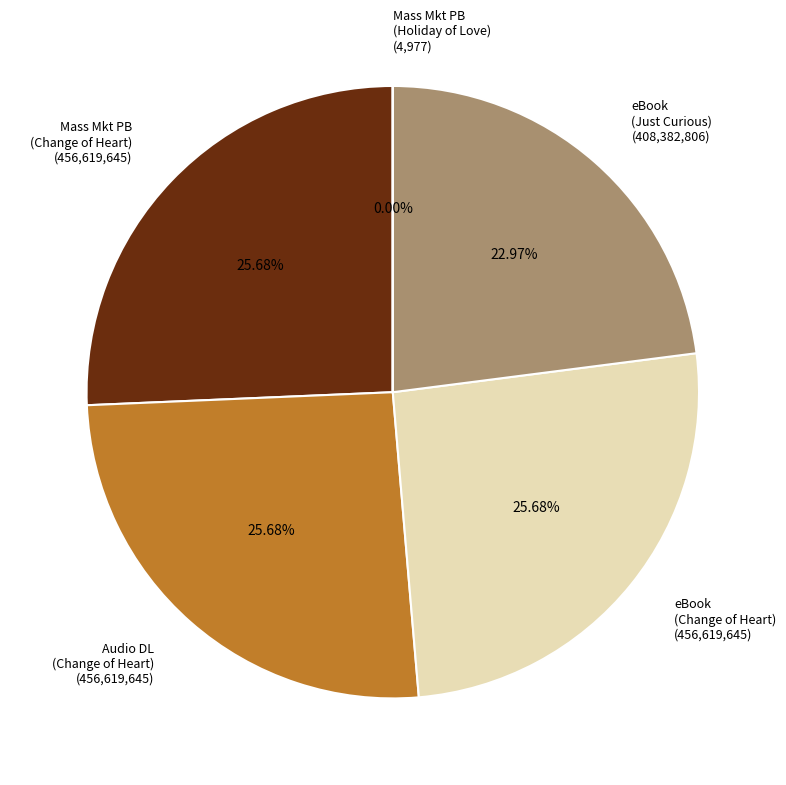

Approximately how many times larger is the value at Mass Mkt PB (Change of Heart) (456,619,645) compared to Audio DL (Change of Heart) (456,619,645)?

1.0